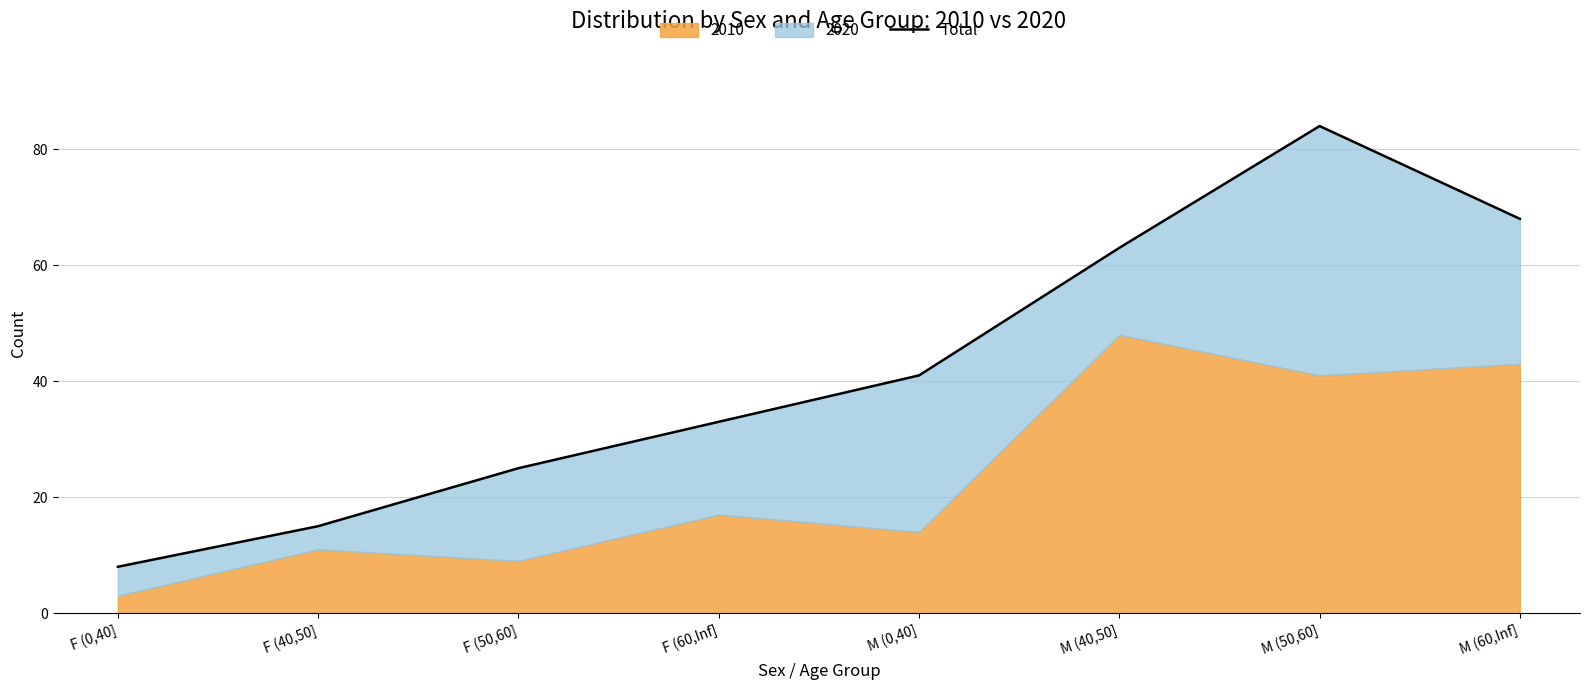

What is the label of the 8th point from the right?

F (0,40]